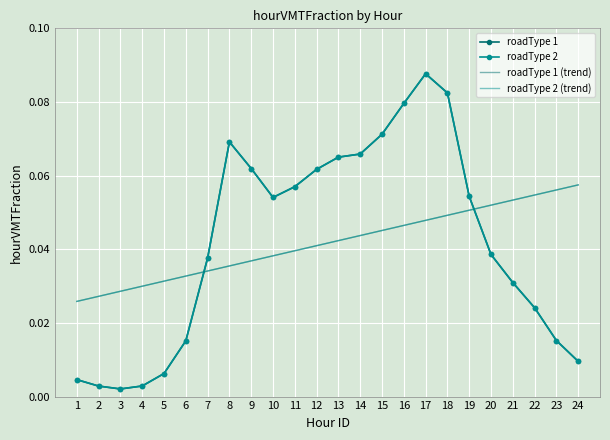

True or false: roadType 2 (trend) has a value of 0.0 at 15.

False